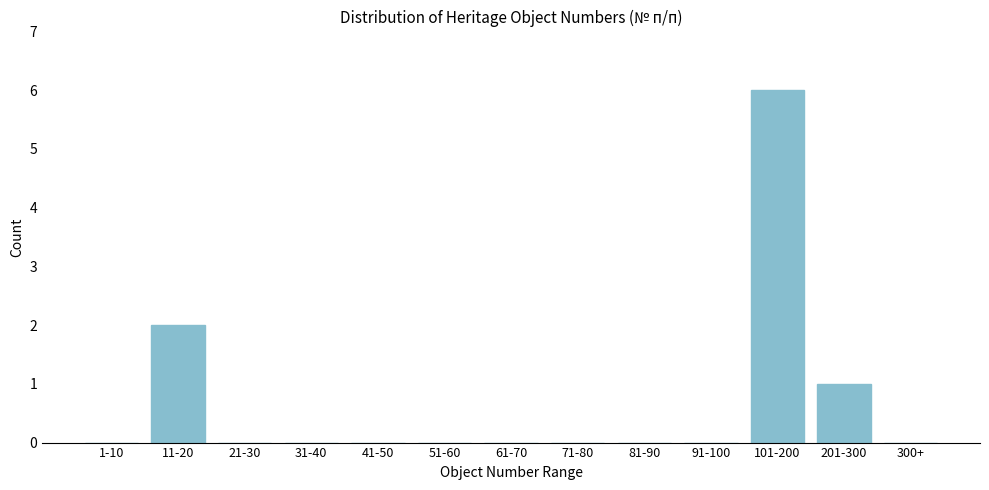

Reading left to right, what are all the values shown in this chart?

1-10=0	11-20=2	21-30=0	31-40=0	41-50=0	51-60=0	61-70=0	71-80=0	81-90=0	91-100=0	101-200=6	201-300=1	300+=0